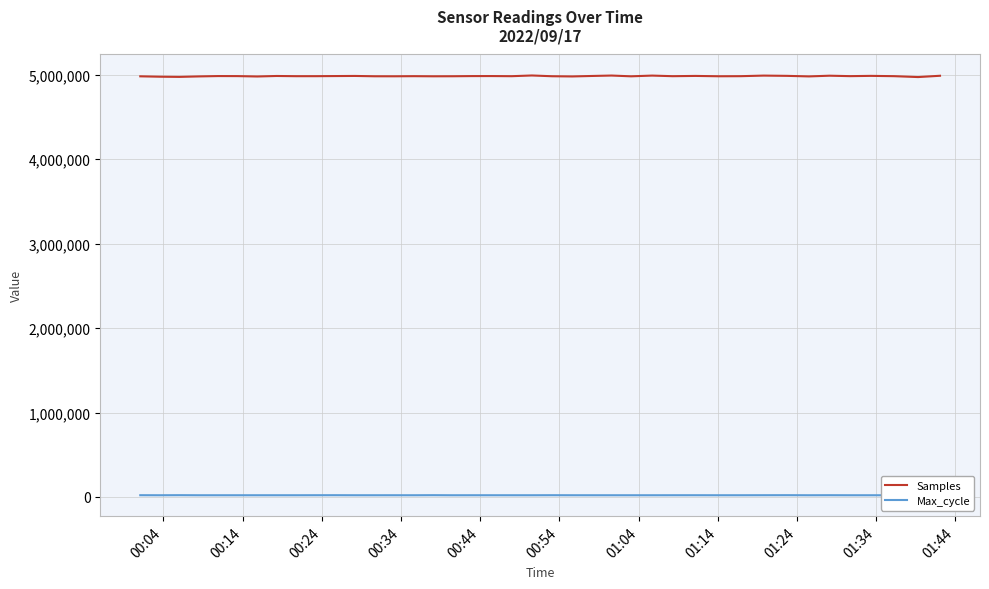

True or false: Samples and Max_cycle intersect in this chart.

False